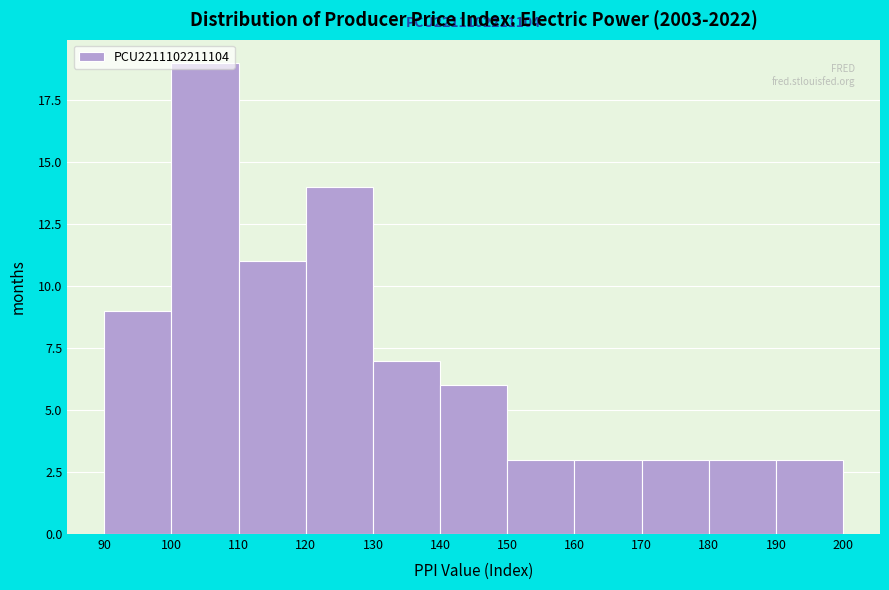

Which range on the x-axis has the tallest bar?

100 to 110